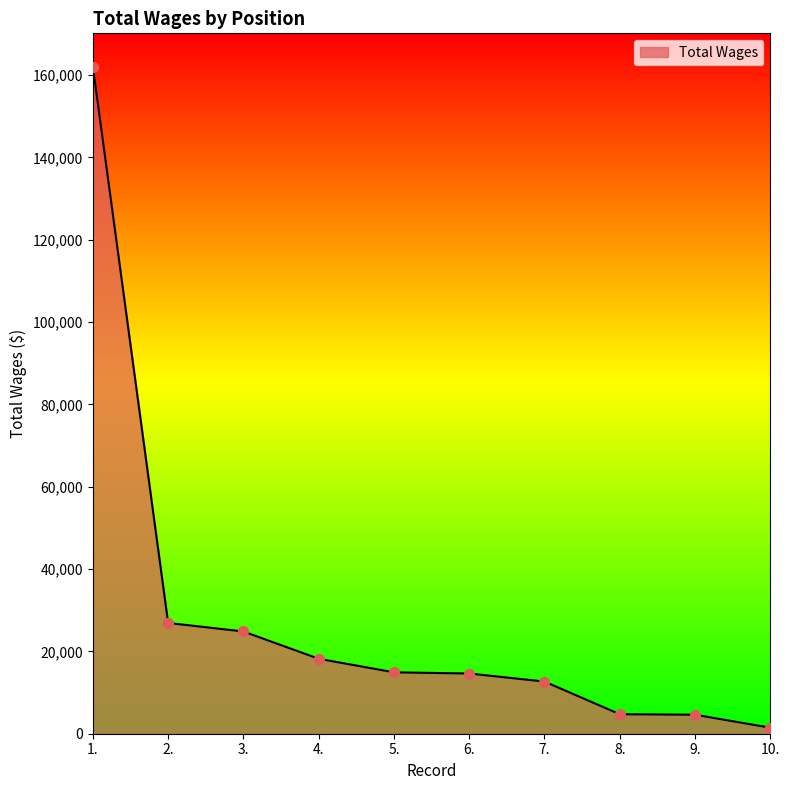

What is the ratio of the value at 2. to the value at 4.?

1.5